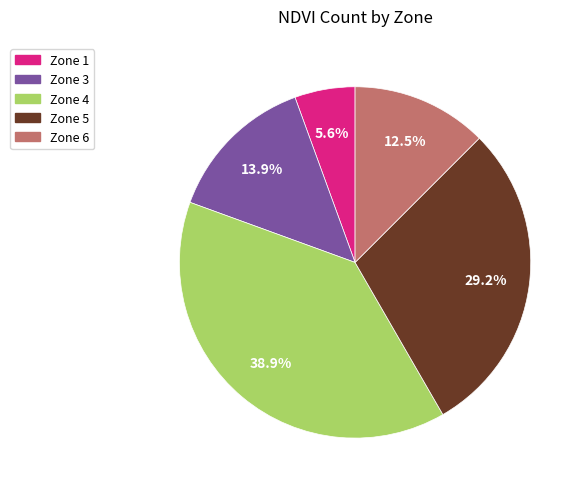

Approximately how many times larger is the value at Zone 4 compared to Zone 6?

3.1